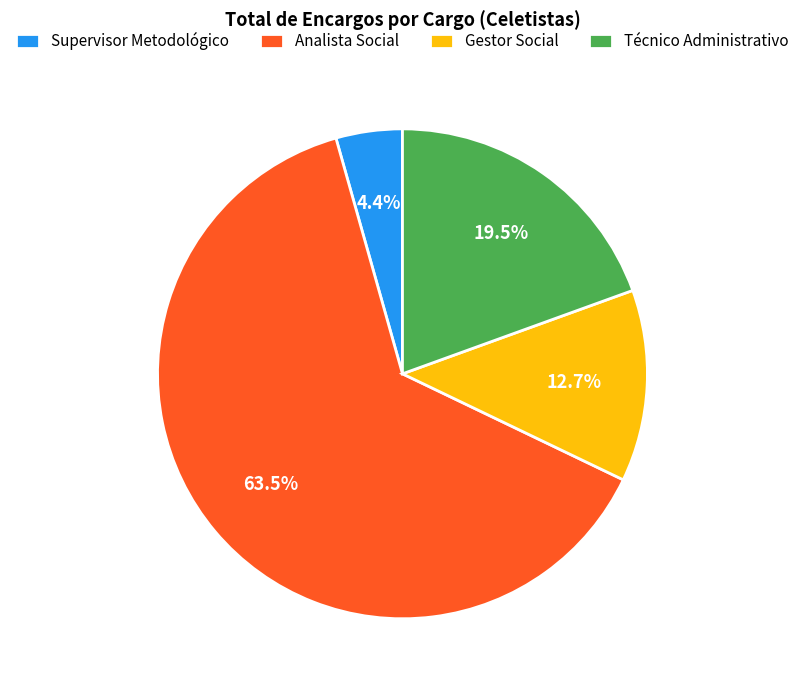

Which slice represents more than half of the pie?

Analista Social